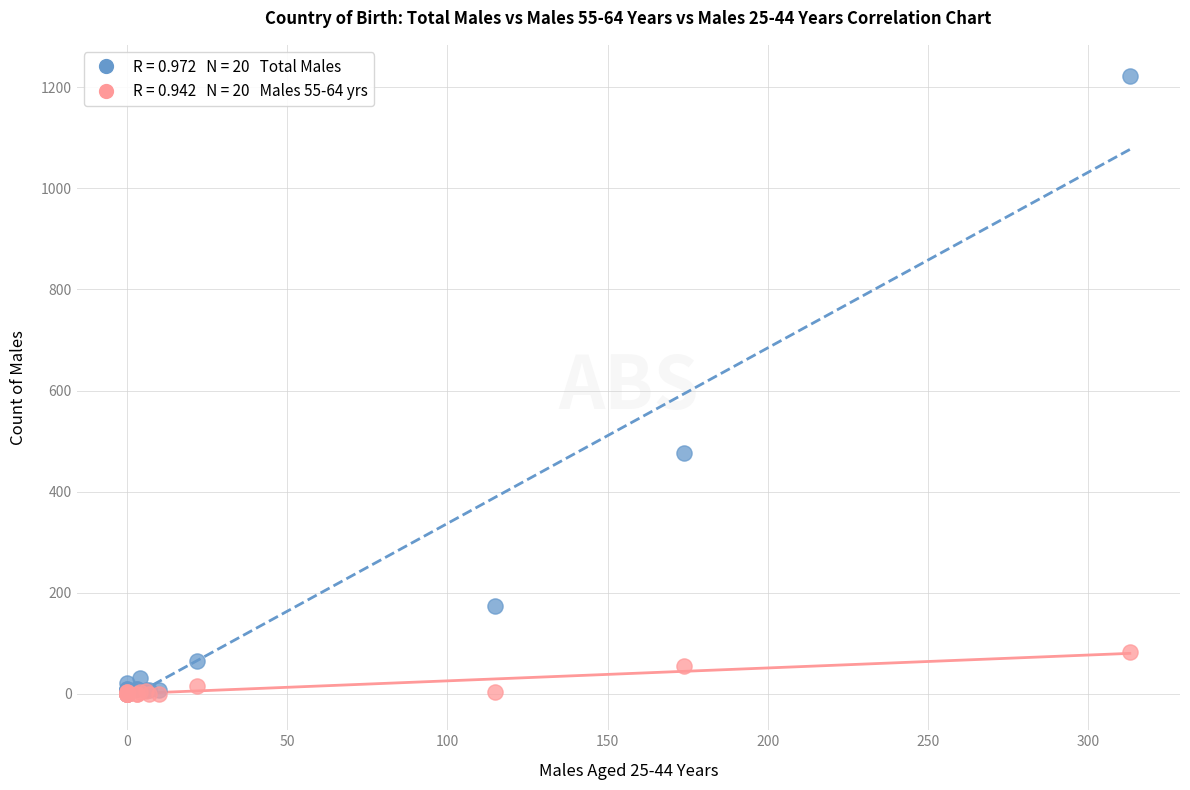

Across all series, what Y value is closest to 611?

476